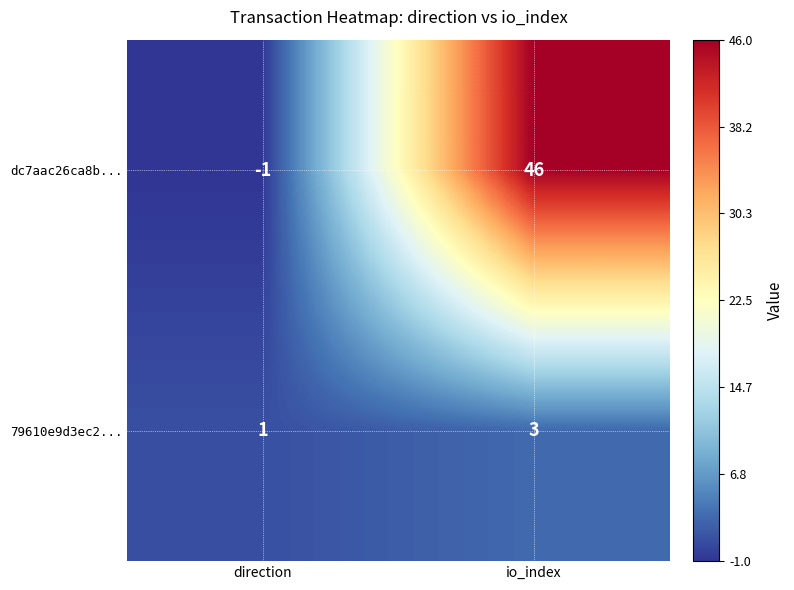

What is the difference between the maximum and minimum values in the dc7aac26ca8b... series?

47